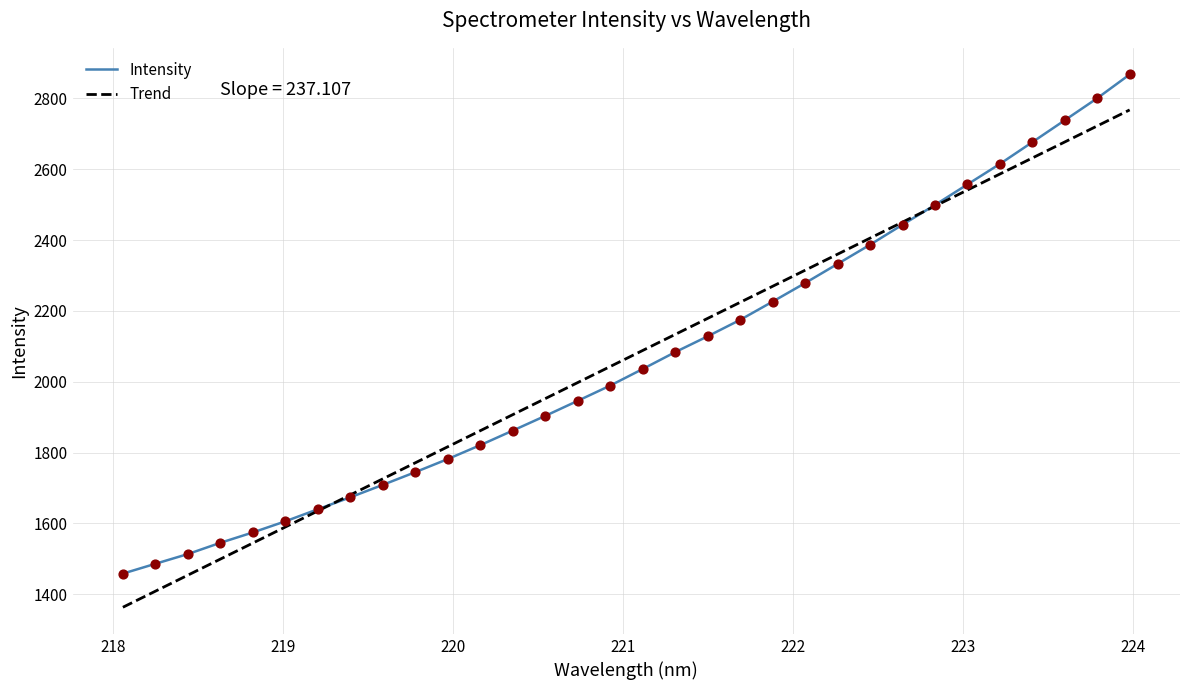

Which series has the largest range (max minus min)?

Intensity